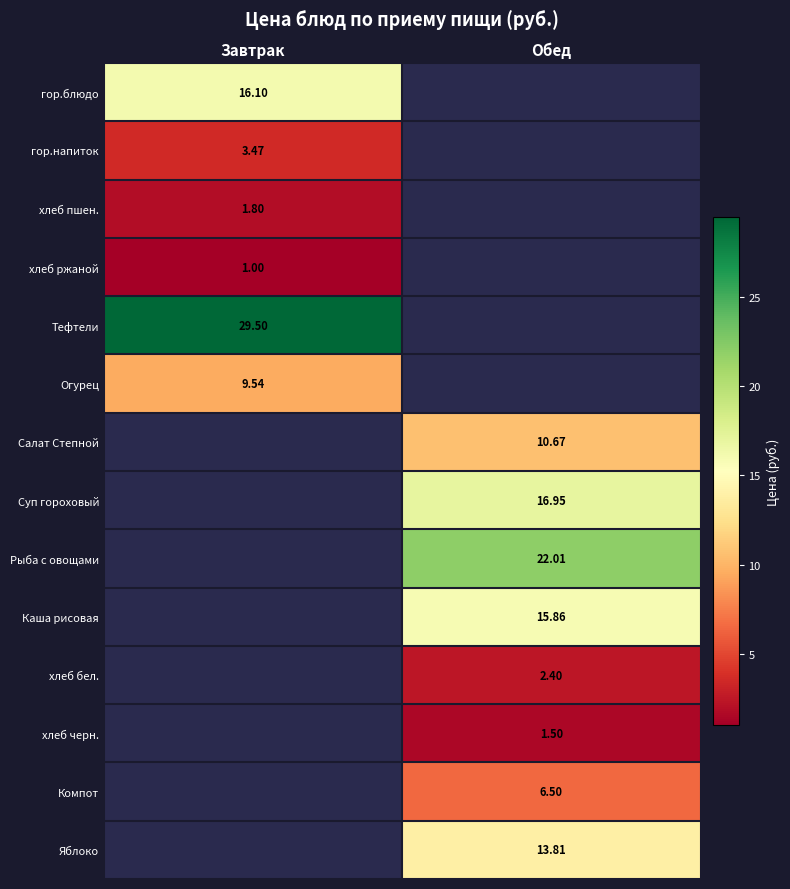

Which category has the lowest value in the хлеб пшен. series?

Завтрак